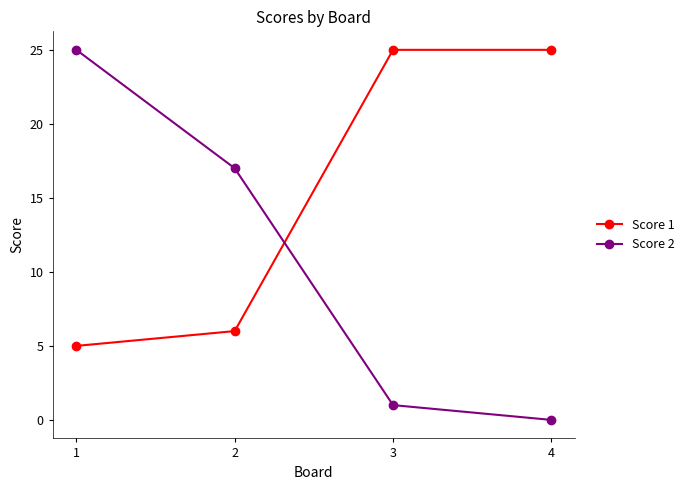

How many lines are shown in the chart?

2